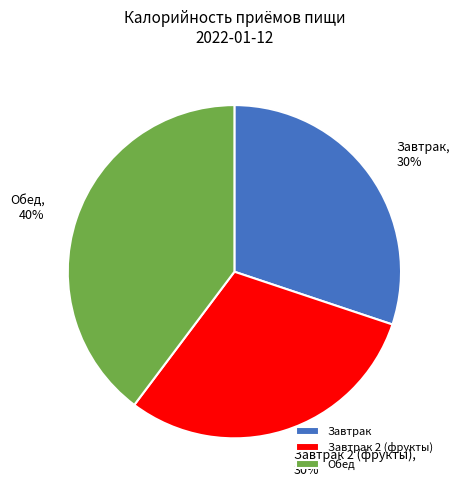

Is Завтрак 2 (фрукты) the majority of the pie?

No